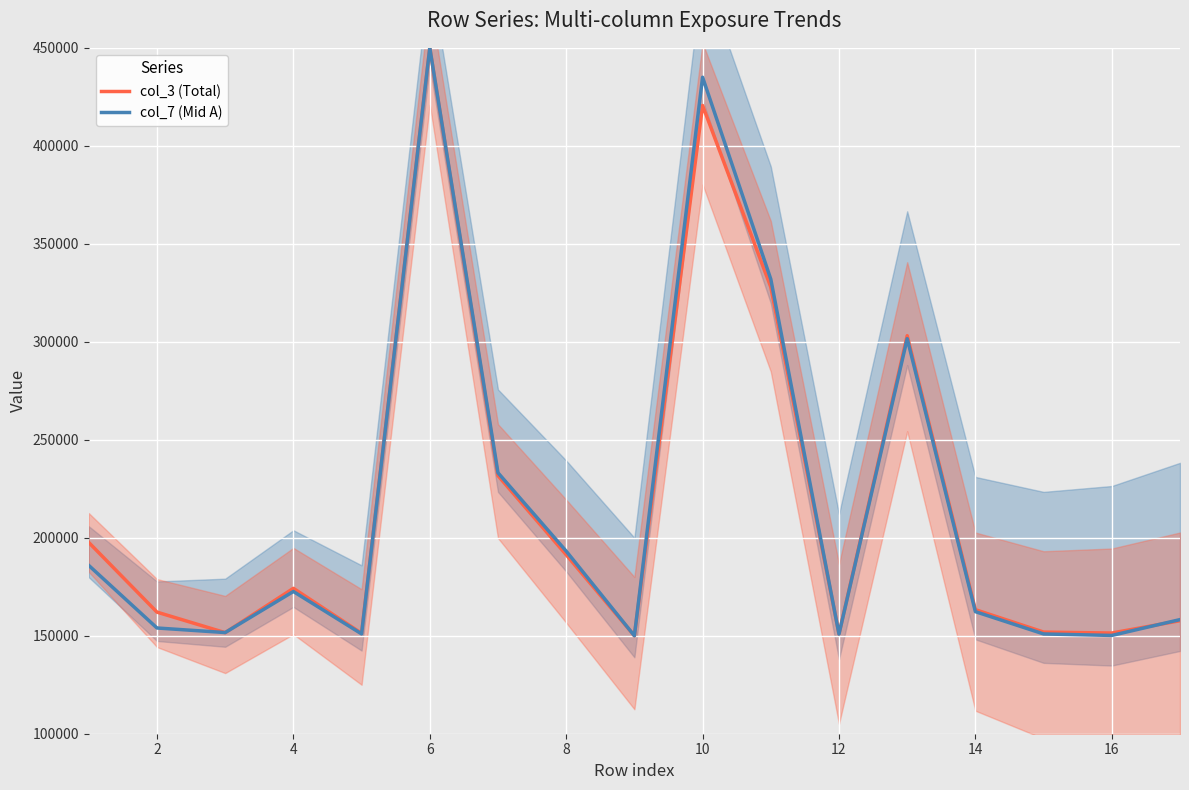

List the series in order of their overall mean, highest first.

col_3 (Total), col_7 (Mid A)